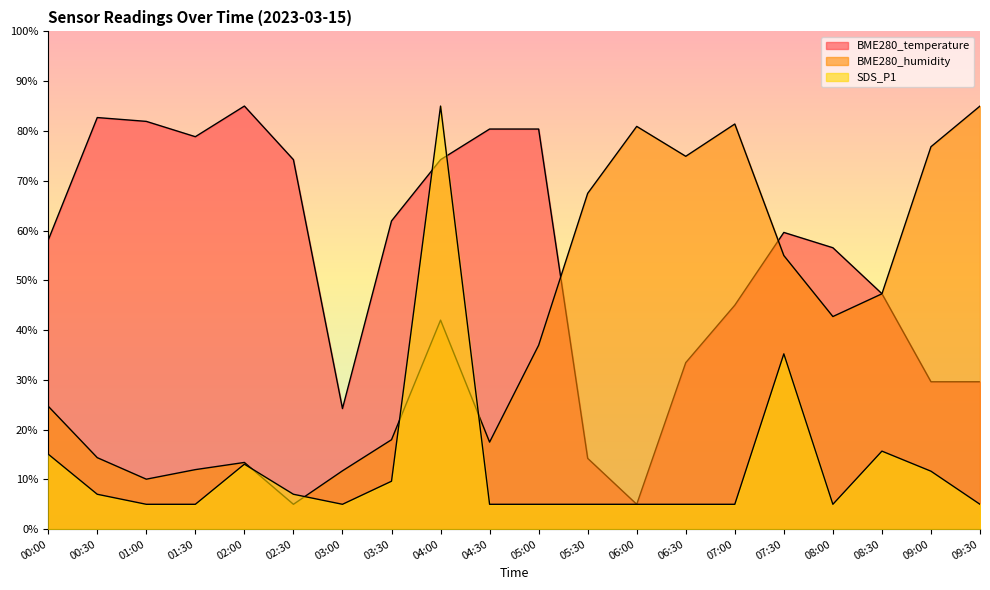

Reading left to right, list all the values displayed in this chart.

BME280_temperature: 00:00=58.1	00:30=82.7	01:00=81.9	01:30=78.8	02:00=85.0	02:30=74.2	03:00=24.2	03:30=61.9	04:00=74.2	04:30=80.4	05:00=80.4	05:30=14.2	06:00=5.0	06:30=33.5	07:00=45.0	07:30=59.6	08:00=56.5	08:30=47.3	09:00=29.6	09:30=29.6
BME280_humidity: 00:00=24.7	00:30=14.4	01:00=10.0	01:30=12.0	02:00=13.4	02:30=5.0	03:00=11.7	03:30=18.0	04:00=42.0	04:30=17.5	05:00=37.0	05:30=67.5	06:00=80.9	06:30=74.9	07:00=81.4	07:30=55.0	08:00=42.7	08:30=47.3	09:00=76.8	09:30=85.0
SDS_P1: 00:00=15.1	00:30=7.0	01:00=5.0	01:30=5.0	02:00=13.1	02:30=7.0	03:00=5.0	03:30=9.6	04:00=85.0	04:30=5.0	05:00=5.0	05:30=5.0	06:00=5.0	06:30=5.0	07:00=5.0	07:30=35.2	08:00=5.0	08:30=15.7	09:00=11.6	09:30=5.0